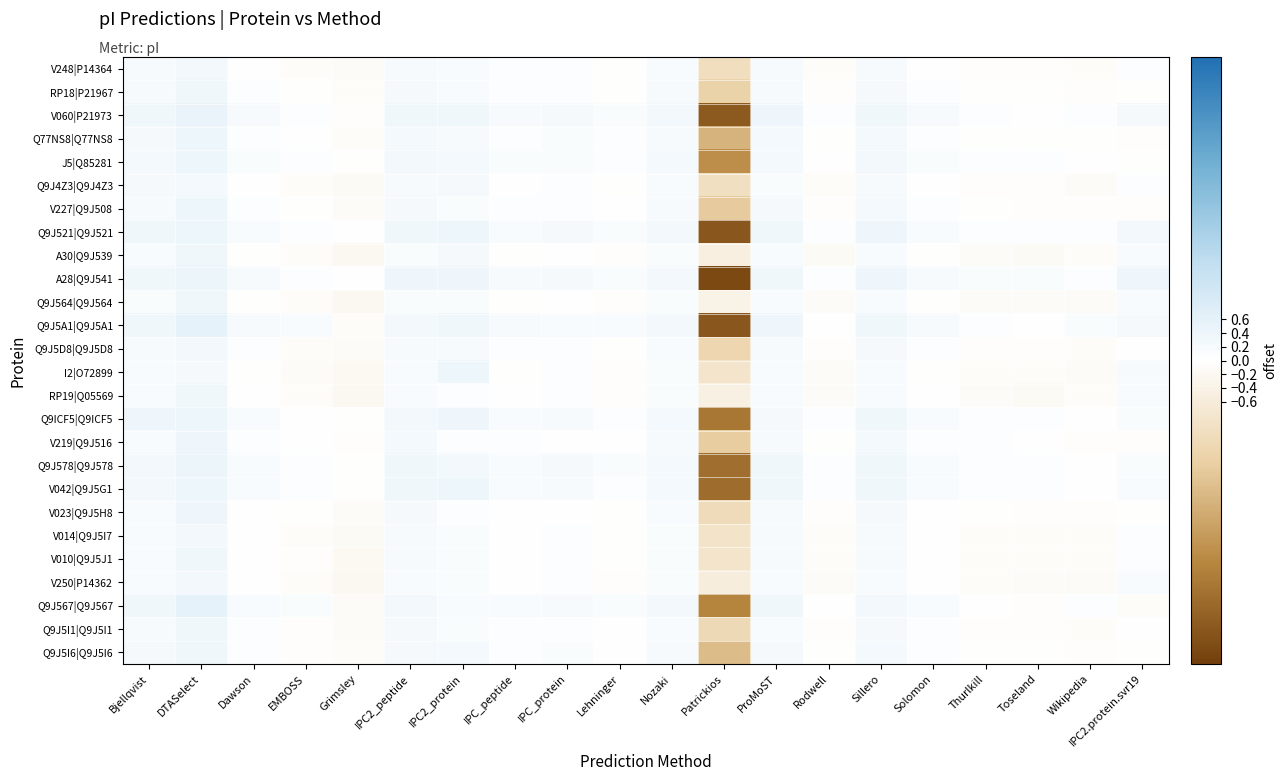

Reading right to left, list all the values displayed in this chart.

V248|P14364: IPC2.protein.svr19=0.1	Wikipedia=-0.1	Toseland=-0.1	Thurlkill=-0.1	Solomon=0.0	Sillero=0.2	Rodwell=-0.1	ProMoST=0.2	Patrickios=-1.1	Nozaki=0.1	Lehninger=-0.0	IPC_protein=0.1	IPC_peptide=0.0	IPC2_protein=0.2	IPC2_peptide=0.2	Grimsley=-0.1	EMBOSS=-0.1	Dawson=0.0	DTASelect=0.3	Bjellqvist=0.2
RP18|P21967: IPC2.protein.svr19=-0.0	Wikipedia=-0.1	Toseland=-0.0	Thurlkill=-0.0	Solomon=0.0	Sillero=0.2	Rodwell=-0.0	ProMoST=0.2	Patrickios=-1.4	Nozaki=0.2	Lehninger=-0.0	IPC_protein=0.0	IPC_peptide=0.0	IPC2_protein=0.2	IPC2_peptide=0.2	Grimsley=-0.1	EMBOSS=-0.0	Dawson=0.0	DTASelect=0.3	Bjellqvist=0.2
V060|P21973: IPC2.protein.svr19=0.2	Wikipedia=0.1	Toseland=0.0	Thurlkill=0.1	Solomon=0.2	Sillero=0.3	Rodwell=0.1	ProMoST=0.4	Patrickios=-3.9	Nozaki=0.3	Lehninger=0.1	IPC_protein=0.2	IPC_peptide=0.2	IPC2_protein=0.3	IPC2_peptide=0.3	Grimsley=-0.1	EMBOSS=0.1	Dawson=0.2	DTASelect=0.5	Bjellqvist=0.3
Q77NS8|Q77NS8: IPC2.protein.svr19=-0.1	Wikipedia=-0.0	Toseland=-0.0	Thurlkill=-0.0	Solomon=0.1	Sillero=0.3	Rodwell=-0.0	ProMoST=0.3	Patrickios=-2.1	Nozaki=0.2	Lehninger=0.0	IPC_protein=0.1	IPC_peptide=0.1	IPC2_protein=0.2	IPC2_peptide=0.3	Grimsley=-0.1	EMBOSS=0.0	Dawson=0.1	DTASelect=0.4	Bjellqvist=0.2
J5|Q85281: IPC2.protein.svr19=-0.0	Wikipedia=0.0	Toseland=0.0	Thurlkill=0.1	Solomon=0.1	Sillero=0.3	Rodwell=0.0	ProMoST=0.3	Patrickios=-2.8	Nozaki=0.2	Lehninger=0.1	IPC_protein=0.1	IPC_peptide=0.1	IPC2_protein=0.2	IPC2_peptide=0.3	Grimsley=-0.0	EMBOSS=0.1	Dawson=0.1	DTASelect=0.4	Bjellqvist=0.2
Q9J4Z3|Q9J4Z3: IPC2.protein.svr19=0.1	Wikipedia=-0.1	Toseland=-0.1	Thurlkill=-0.1	Solomon=0.0	Sillero=0.2	Rodwell=-0.1	ProMoST=0.1	Patrickios=-1.0	Nozaki=0.1	Lehninger=-0.0	IPC_protein=0.1	IPC_peptide=0.0	IPC2_protein=0.2	IPC2_peptide=0.2	Grimsley=-0.2	EMBOSS=-0.1	Dawson=0.0	DTASelect=0.3	Bjellqvist=0.2
V227|Q9J508: IPC2.protein.svr19=-0.0	Wikipedia=-0.0	Toseland=-0.0	Thurlkill=-0.0	Solomon=0.1	Sillero=0.2	Rodwell=-0.0	ProMoST=0.2	Patrickios=-1.6	Nozaki=0.2	Lehninger=0.0	IPC_protein=0.1	IPC_peptide=0.1	IPC2_protein=0.1	IPC2_peptide=0.2	Grimsley=-0.1	EMBOSS=-0.0	Dawson=0.1	DTASelect=0.4	Bjellqvist=0.2
Q9J521|Q9J521: IPC2.protein.svr19=0.3	Wikipedia=0.0	Toseland=0.1	Thurlkill=0.1	Solomon=0.2	Sillero=0.3	Rodwell=0.1	ProMoST=0.3	Patrickios=-3.9	Nozaki=0.3	Lehninger=0.1	IPC_protein=0.2	IPC_peptide=0.2	IPC2_protein=0.4	IPC2_peptide=0.3	Grimsley=0.0	EMBOSS=0.1	Dawson=0.2	DTASelect=0.4	Bjellqvist=0.3
A30|Q9J539: IPC2.protein.svr19=0.2	Wikipedia=-0.1	Toseland=-0.1	Thurlkill=-0.1	Solomon=-0.0	Sillero=0.1	Rodwell=-0.1	ProMoST=0.2	Patrickios=-0.5	Nozaki=0.1	Lehninger=-0.1	IPC_protein=0.0	IPC_peptide=-0.0	IPC2_protein=0.2	IPC2_peptide=0.1	Grimsley=-0.2	EMBOSS=-0.1	Dawson=-0.0	DTASelect=0.3	Bjellqvist=0.1
A28|Q9J541: IPC2.protein.svr19=0.4	Wikipedia=0.0	Toseland=0.1	Thurlkill=0.1	Solomon=0.2	Sillero=0.4	Rodwell=0.1	ProMoST=0.3	Patrickios=-4.2	Nozaki=0.3	Lehninger=0.1	IPC_protein=0.2	IPC_peptide=0.2	IPC2_protein=0.4	IPC2_peptide=0.4	Grimsley=0.0	EMBOSS=0.1	Dawson=0.2	DTASelect=0.4	Bjellqvist=0.3
Q9J564|Q9J564: IPC2.protein.svr19=0.2	Wikipedia=-0.1	Toseland=-0.1	Thurlkill=-0.1	Solomon=-0.0	Sillero=0.1	Rodwell=-0.1	ProMoST=0.2	Patrickios=-0.4	Nozaki=0.1	Lehninger=-0.1	IPC_protein=0.0	IPC_peptide=-0.0	IPC2_protein=0.1	IPC2_peptide=0.1	Grimsley=-0.2	EMBOSS=-0.1	Dawson=-0.0	DTASelect=0.3	Bjellqvist=0.1
Q9J5A1|Q9J5A1: IPC2.protein.svr19=0.2	Wikipedia=0.1	Toseland=0.0	Thurlkill=0.1	Solomon=0.2	Sillero=0.3	Rodwell=0.0	ProMoST=0.3	Patrickios=-3.9	Nozaki=0.3	Lehninger=0.1	IPC_protein=0.2	IPC_peptide=0.2	IPC2_protein=0.3	IPC2_peptide=0.3	Grimsley=-0.1	EMBOSS=0.2	Dawson=0.2	DTASelect=0.6	Bjellqvist=0.3
Q9J5D8|Q9J5D8: IPC2.protein.svr19=0.0	Wikipedia=-0.1	Toseland=-0.0	Thurlkill=-0.0	Solomon=0.0	Sillero=0.2	Rodwell=-0.1	ProMoST=0.2	Patrickios=-1.3	Nozaki=0.2	Lehninger=-0.0	IPC_protein=0.1	IPC_peptide=0.1	IPC2_protein=0.2	IPC2_peptide=0.2	Grimsley=-0.1	EMBOSS=-0.1	Dawson=0.0	DTASelect=0.3	Bjellqvist=0.2
I2|O72899: IPC2.protein.svr19=0.2	Wikipedia=-0.1	Toseland=-0.1	Thurlkill=-0.1	Solomon=-0.0	Sillero=0.2	Rodwell=-0.1	ProMoST=0.2	Patrickios=-0.8	Nozaki=0.1	Lehninger=-0.1	IPC_protein=0.1	IPC_peptide=-0.0	IPC2_protein=0.4	IPC2_peptide=0.1	Grimsley=-0.2	EMBOSS=-0.1	Dawson=-0.0	DTASelect=0.2	Bjellqvist=0.1
RP19|Q05569: IPC2.protein.svr19=0.1	Wikipedia=-0.1	Toseland=-0.1	Thurlkill=-0.1	Solomon=0.0	Sillero=0.2	Rodwell=-0.1	ProMoST=0.2	Patrickios=-0.5	Nozaki=0.1	Lehninger=-0.1	IPC_protein=0.0	IPC_peptide=0.0	IPC2_protein=0.1	IPC2_peptide=0.1	Grimsley=-0.2	EMBOSS=-0.1	Dawson=0.0	DTASelect=0.3	Bjellqvist=0.2
Q9ICF5|Q9ICF5: IPC2.protein.svr19=0.1	Wikipedia=0.0	Toseland=0.1	Thurlkill=0.1	Solomon=0.1	Sillero=0.3	Rodwell=0.1	ProMoST=0.2	Patrickios=-3.3	Nozaki=0.3	Lehninger=0.1	IPC_protein=0.2	IPC_peptide=0.2	IPC2_protein=0.4	IPC2_peptide=0.3	Grimsley=-0.0	EMBOSS=0.0	Dawson=0.1	DTASelect=0.4	Bjellqvist=0.4
V219|Q9J516: IPC2.protein.svr19=-0.1	Wikipedia=-0.1	Toseland=0.0	Thurlkill=0.0	Solomon=0.0	Sillero=0.3	Rodwell=-0.0	ProMoST=0.2	Patrickios=-1.5	Nozaki=0.2	Lehninger=0.0	IPC_protein=0.0	IPC_peptide=0.1	IPC2_protein=0.0	IPC2_peptide=0.3	Grimsley=-0.0	EMBOSS=0.0	Dawson=0.0	DTASelect=0.4	Bjellqvist=0.2
Q9J578|Q9J578: IPC2.protein.svr19=0.1	Wikipedia=0.0	Toseland=0.1	Thurlkill=0.1	Solomon=0.2	Sillero=0.3	Rodwell=0.1	ProMoST=0.3	Patrickios=-3.5	Nozaki=0.3	Lehninger=0.1	IPC_protein=0.2	IPC_peptide=0.2	IPC2_protein=0.3	IPC2_peptide=0.3	Grimsley=-0.0	EMBOSS=0.1	Dawson=0.2	DTASelect=0.4	Bjellqvist=0.3
V042|Q9J5G1: IPC2.protein.svr19=0.2	Wikipedia=0.0	Toseland=0.1	Thurlkill=0.1	Solomon=0.1	Sillero=0.3	Rodwell=0.1	ProMoST=0.3	Patrickios=-3.5	Nozaki=0.3	Lehninger=0.1	IPC_protein=0.2	IPC_peptide=0.1	IPC2_protein=0.4	IPC2_peptide=0.3	Grimsley=-0.0	EMBOSS=0.0	Dawson=0.1	DTASelect=0.4	Bjellqvist=0.3
V023|Q9J5H8: IPC2.protein.svr19=-0.0	Wikipedia=-0.1	Toseland=-0.0	Thurlkill=-0.0	Solomon=0.0	Sillero=0.2	Rodwell=-0.1	ProMoST=0.2	Patrickios=-1.1	Nozaki=0.2	Lehninger=-0.0	IPC_protein=0.0	IPC_peptide=0.0	IPC2_protein=0.1	IPC2_peptide=0.2	Grimsley=-0.1	EMBOSS=-0.0	Dawson=0.0	DTASelect=0.4	Bjellqvist=0.2
V014|Q9J5I7: IPC2.protein.svr19=0.1	Wikipedia=-0.1	Toseland=-0.1	Thurlkill=-0.1	Solomon=0.0	Sillero=0.2	Rodwell=-0.1	ProMoST=0.2	Patrickios=-0.9	Nozaki=0.1	Lehninger=-0.0	IPC_protein=0.1	IPC_peptide=0.0	IPC2_protein=0.1	IPC2_peptide=0.2	Grimsley=-0.2	EMBOSS=-0.1	Dawson=0.0	DTASelect=0.3	Bjellqvist=0.2
V010|Q9J5J1: IPC2.protein.svr19=0.0	Wikipedia=-0.1	Toseland=-0.1	Thurlkill=-0.1	Solomon=0.0	Sillero=0.2	Rodwell=-0.1	ProMoST=0.2	Patrickios=-0.9	Nozaki=0.1	Lehninger=-0.0	IPC_protein=0.0	IPC_peptide=0.0	IPC2_protein=0.1	IPC2_peptide=0.2	Grimsley=-0.2	EMBOSS=-0.1	Dawson=0.0	DTASelect=0.3	Bjellqvist=0.2
V250|P14362: IPC2.protein.svr19=0.2	Wikipedia=-0.1	Toseland=-0.1	Thurlkill=-0.1	Solomon=0.0	Sillero=0.2	Rodwell=-0.1	ProMoST=0.2	Patrickios=-0.6	Nozaki=0.1	Lehninger=-0.0	IPC_protein=0.1	IPC_peptide=0.0	IPC2_protein=0.1	IPC2_peptide=0.2	Grimsley=-0.2	EMBOSS=-0.1	Dawson=0.0	DTASelect=0.3	Bjellqvist=0.2
Q9J567|Q9J567: IPC2.protein.svr19=-0.1	Wikipedia=0.1	Toseland=-0.0	Thurlkill=0.0	Solomon=0.2	Sillero=0.3	Rodwell=0.0	ProMoST=0.3	Patrickios=-3.0	Nozaki=0.3	Lehninger=0.1	IPC_protein=0.2	IPC_peptide=0.2	IPC2_protein=0.2	IPC2_peptide=0.3	Grimsley=-0.1	EMBOSS=0.1	Dawson=0.2	DTASelect=0.6	Bjellqvist=0.3
Q9J5I1|Q9J5I1: IPC2.protein.svr19=0.0	Wikipedia=-0.1	Toseland=-0.0	Thurlkill=-0.0	Solomon=0.0	Sillero=0.2	Rodwell=-0.0	ProMoST=0.2	Patrickios=-1.2	Nozaki=0.2	Lehninger=0.0	IPC_protein=0.1	IPC_peptide=0.1	IPC2_protein=0.1	IPC2_peptide=0.2	Grimsley=-0.1	EMBOSS=-0.1	Dawson=0.0	DTASelect=0.3	Bjellqvist=0.2
Q9J5I6|Q9J5I6: IPC2.protein.svr19=-0.0	Wikipedia=-0.1	Toseland=-0.0	Thurlkill=-0.0	Solomon=0.1	Sillero=0.3	Rodwell=-0.0	ProMoST=0.2	Patrickios=-1.9	Nozaki=0.2	Lehninger=0.0	IPC_protein=0.1	IPC_peptide=0.1	IPC2_protein=0.3	IPC2_peptide=0.2	Grimsley=-0.1	EMBOSS=-0.1	Dawson=0.1	DTASelect=0.3	Bjellqvist=0.2